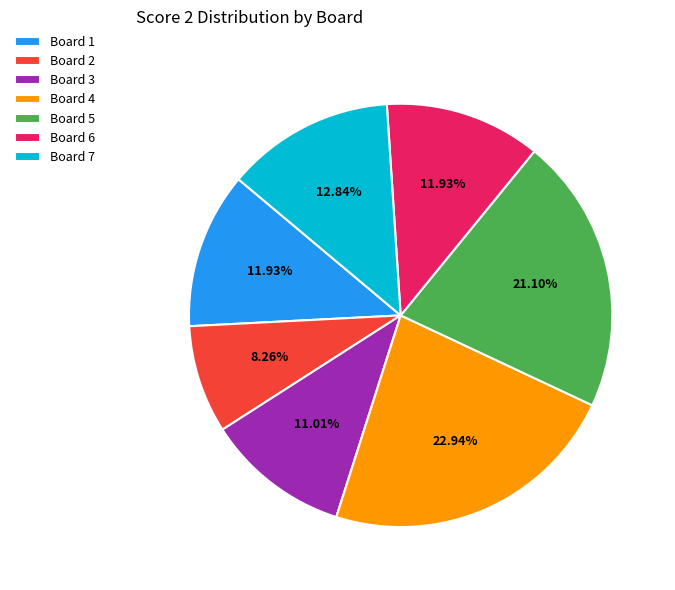

What is the ratio of the value at Board 2 to the value at Board 1?

0.7